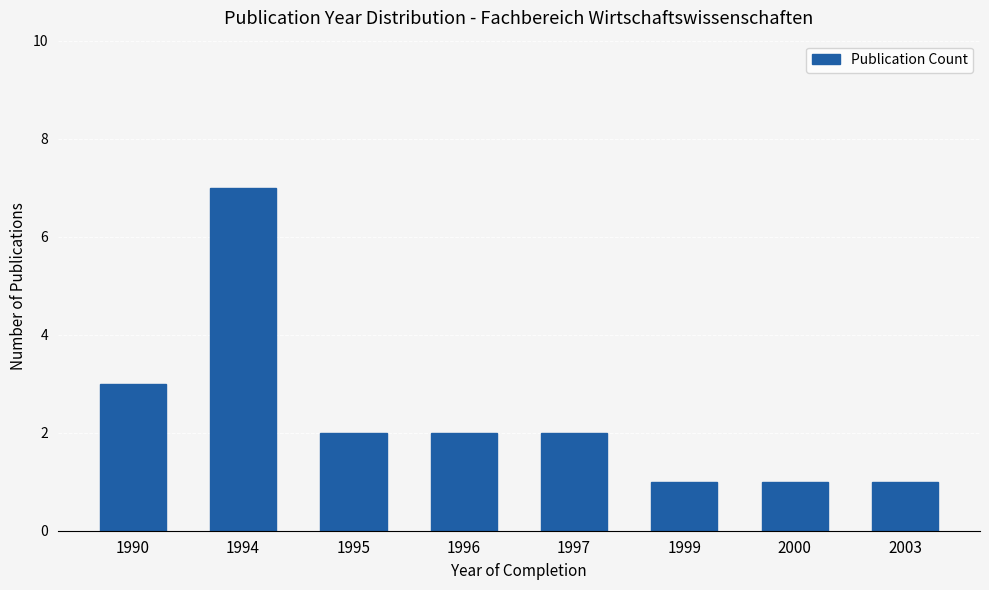

Count the number of categories in the chart.

8